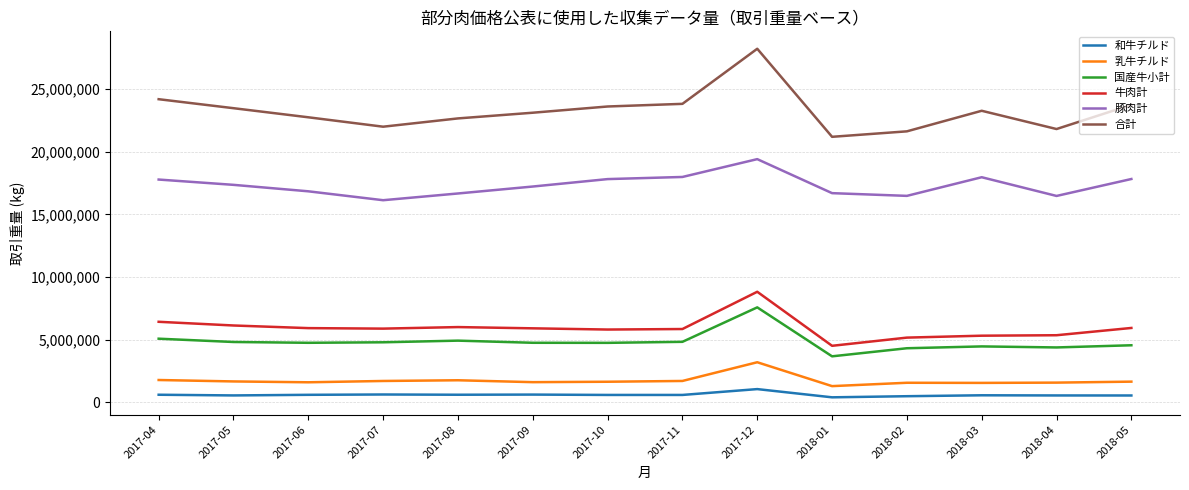

What is the spread (max minus min) of values at 2017-08?

22075541